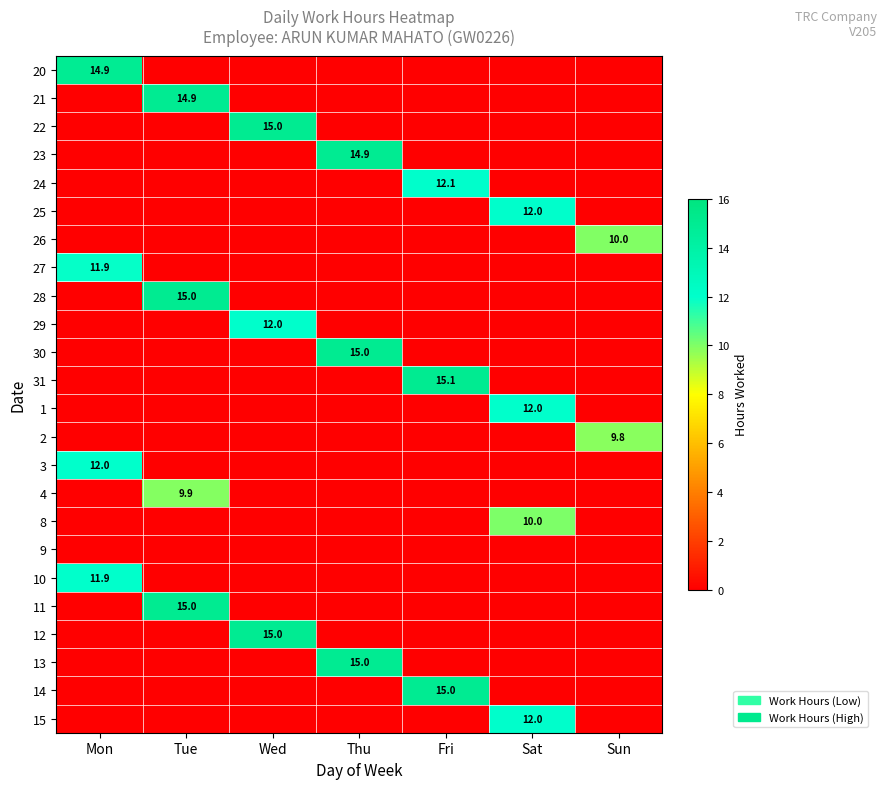

The value of 13 at Sun is 0.0. True or false?

True